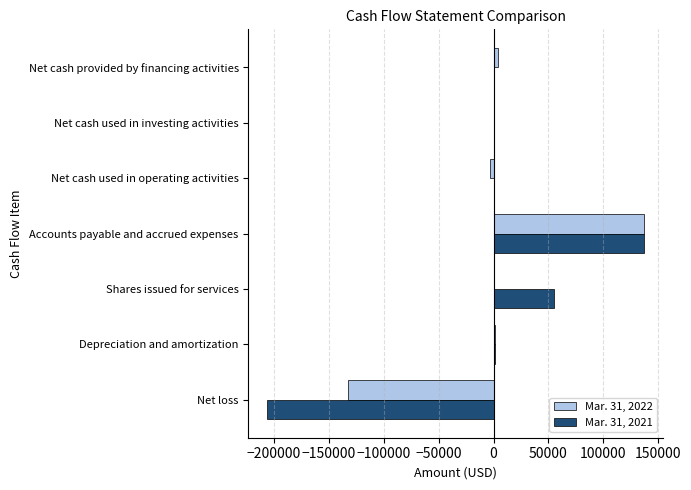

True or false: Mar. 31, 2021 has a value of 0 at Net cash provided by financing activities.

True